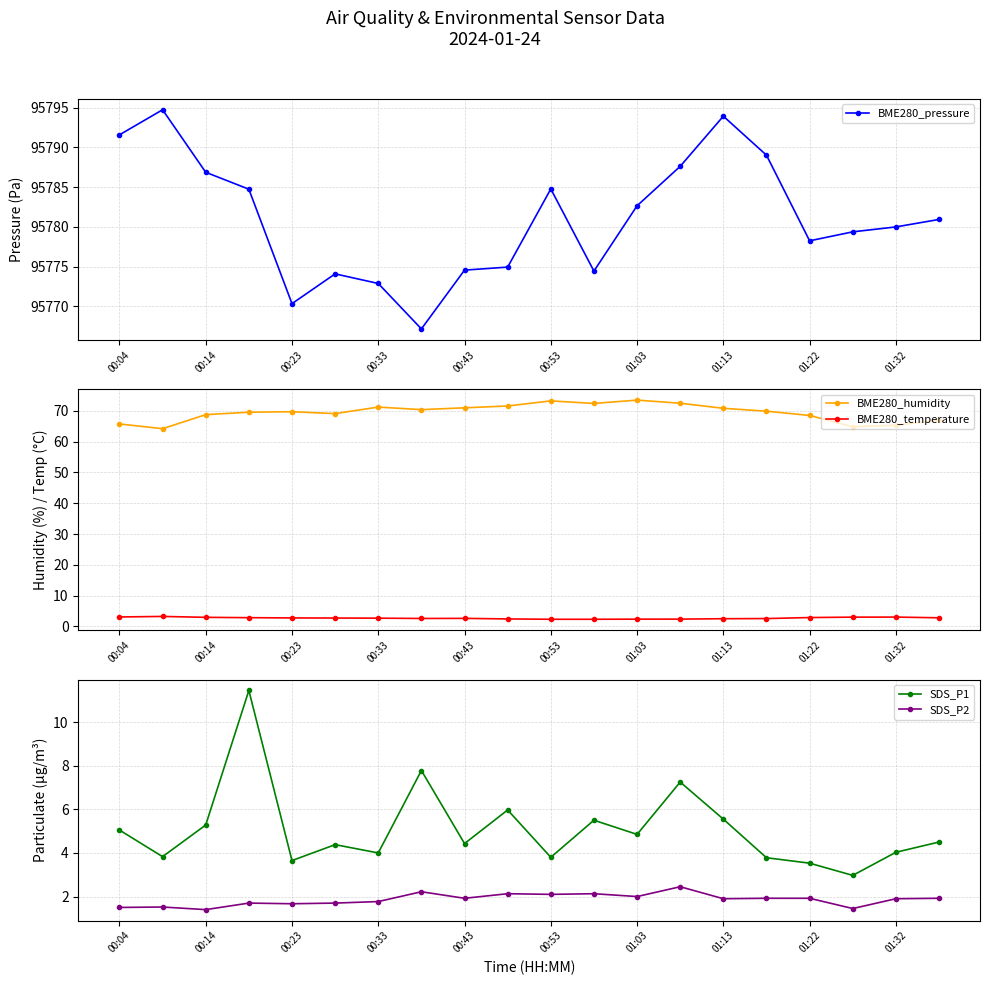

Which series has the widest spread of values?

BME280_pressure